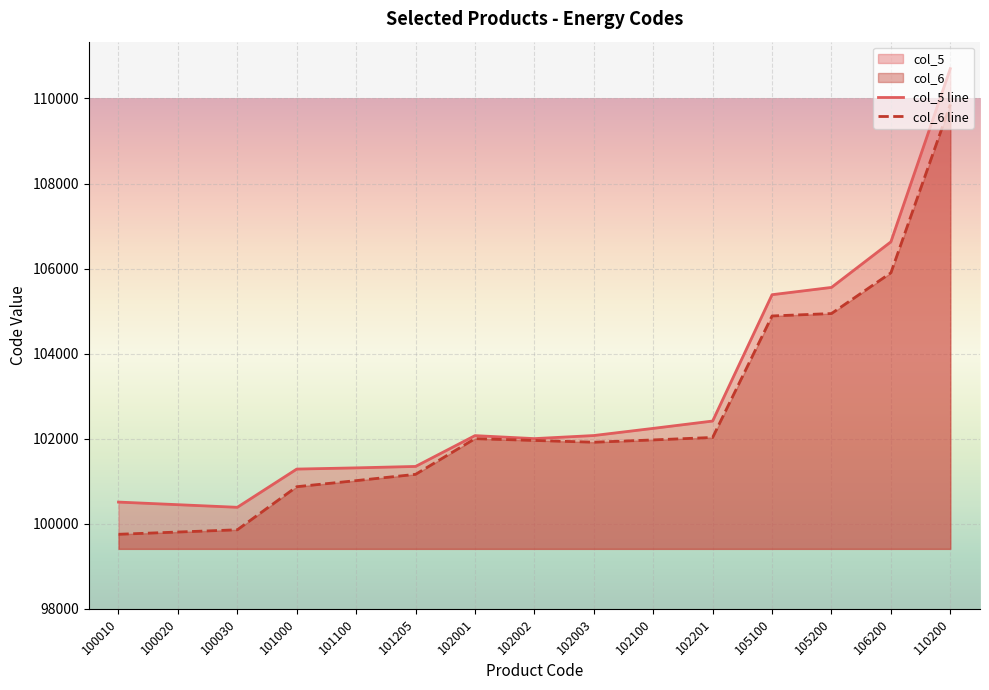

List the series in order of their peak value, lowest first.

col_6 line, col_5 line